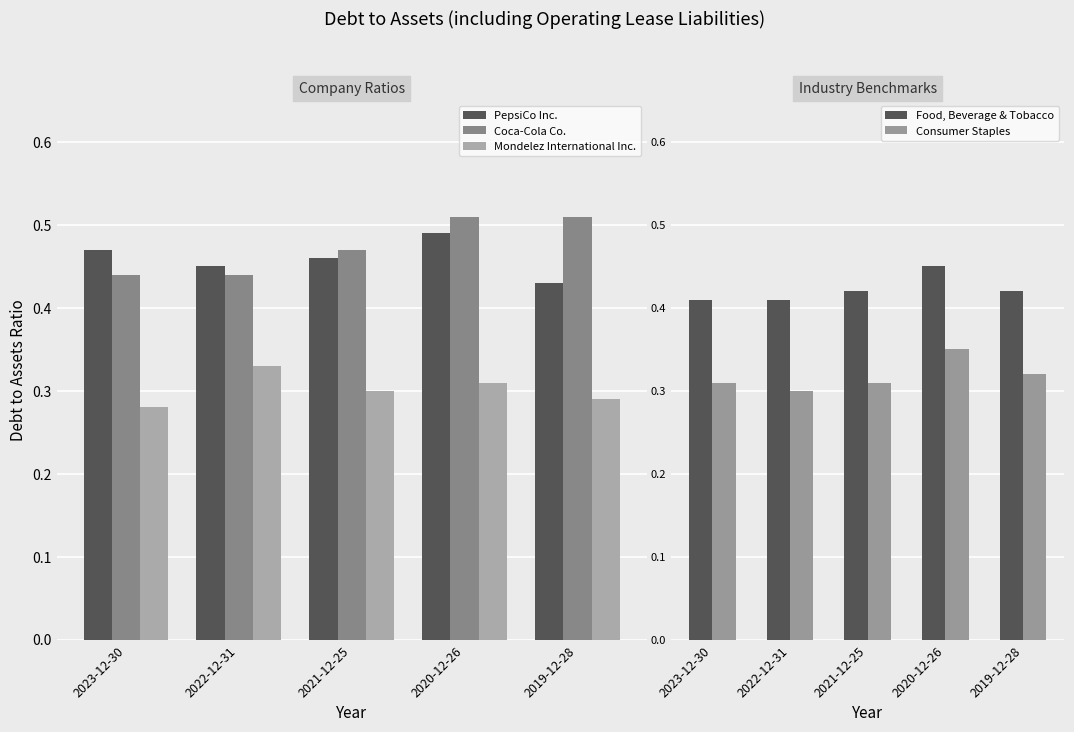

True or false: PepsiCo Inc. has a value of 0.6 at 2021-12-25.

False